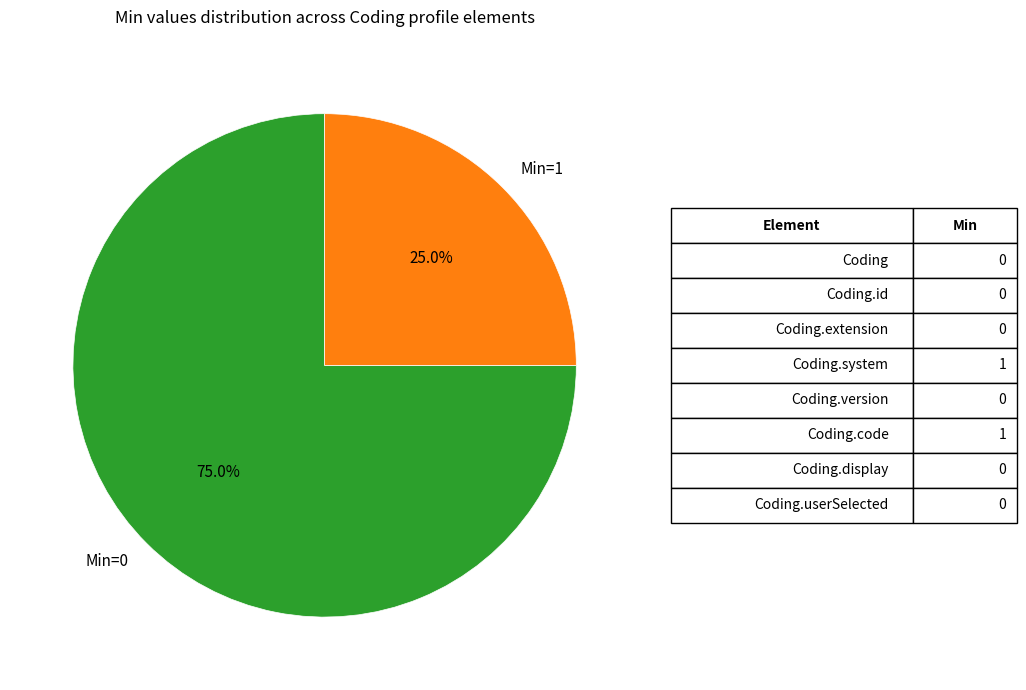

Between Min=0 and Min=1, which is larger?

Min=0